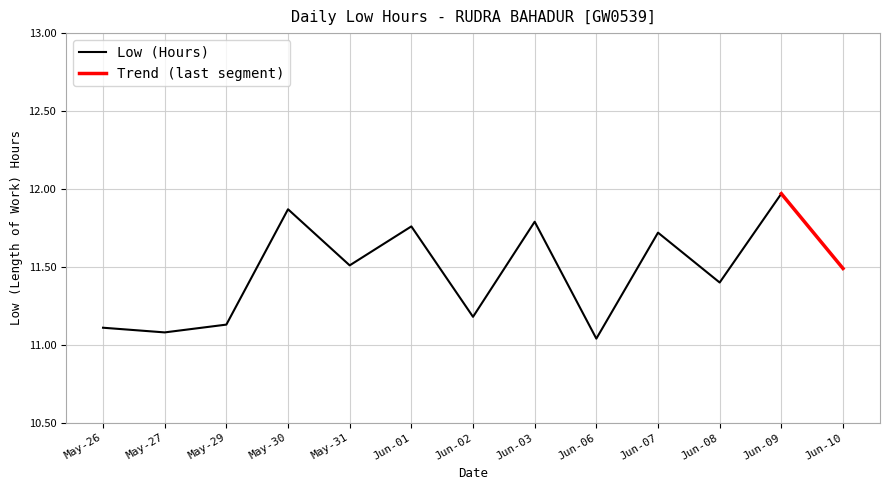

At which category does the chart reach its peak across all series?

Jun-09